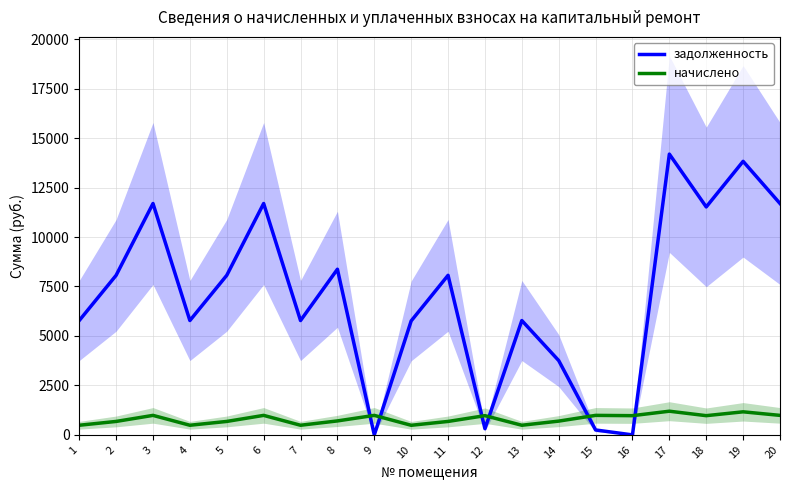

List the series in order of their peak value, lowest first.

начислено, задолженность